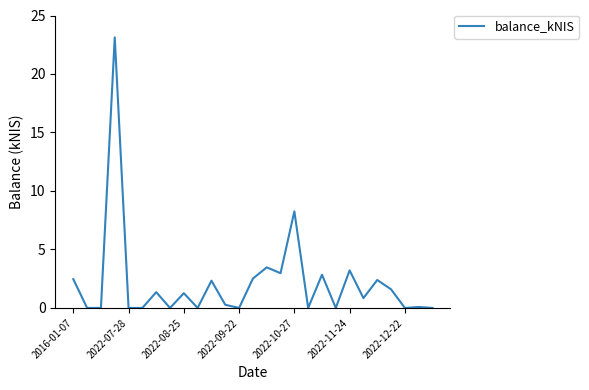

What is the maximum value shown in the chart?

23.1